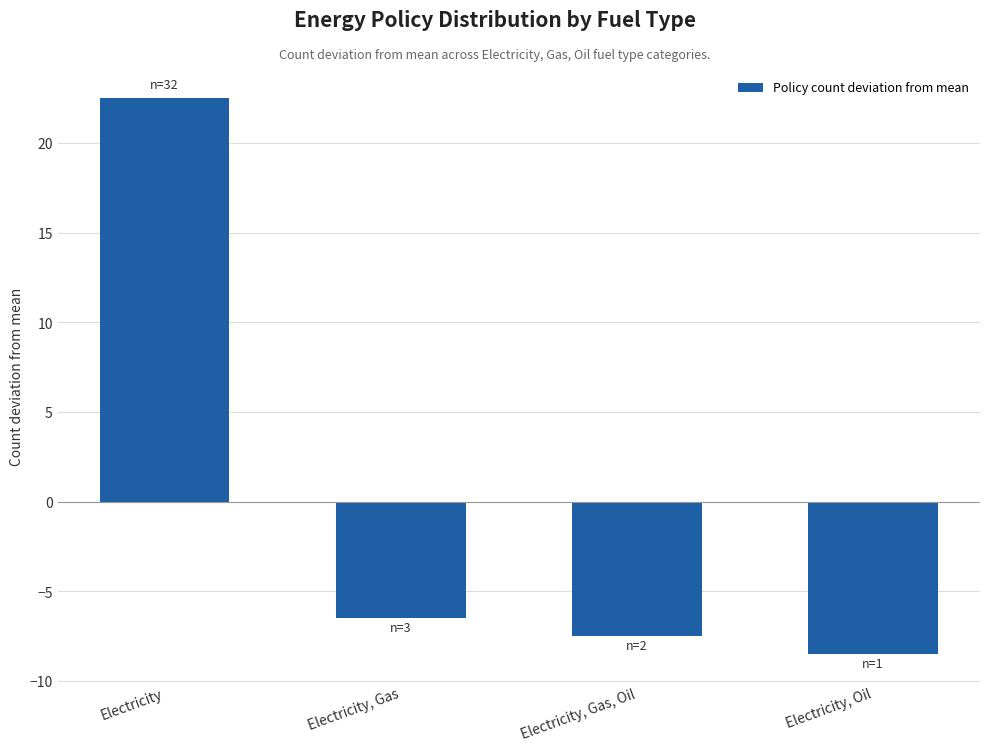

Which category has the highest value across all series?

Electricity